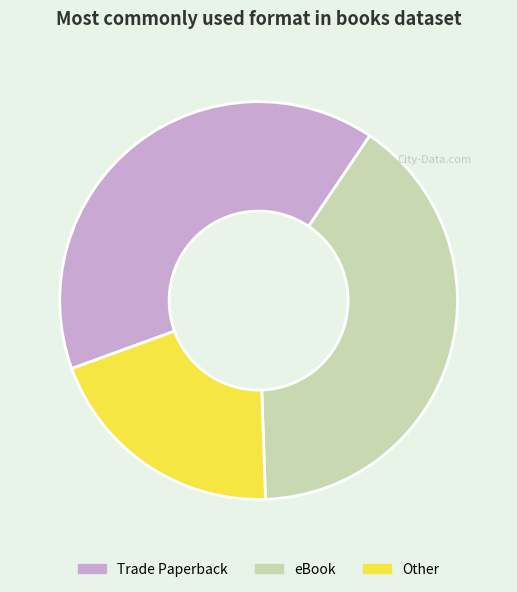

Approximately how many times larger is the value at Other compared to eBook?

0.5